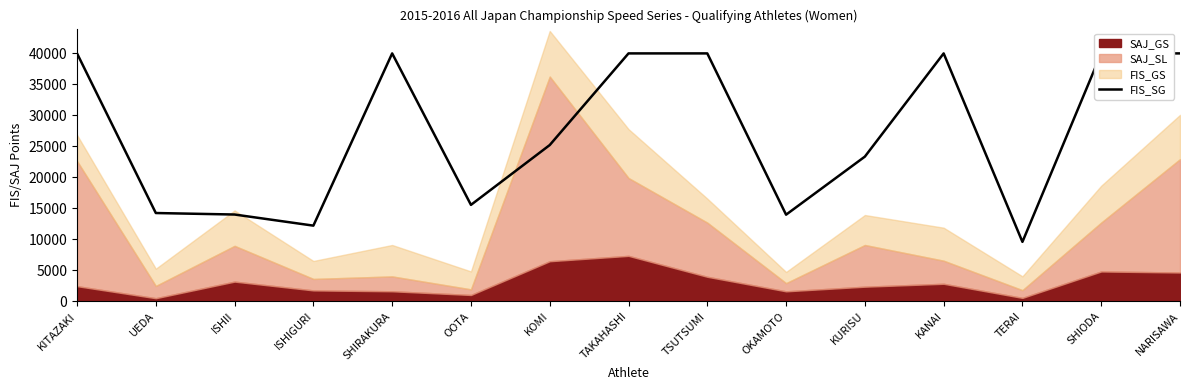

True or false: the data shows 2767 at TERAI.

False